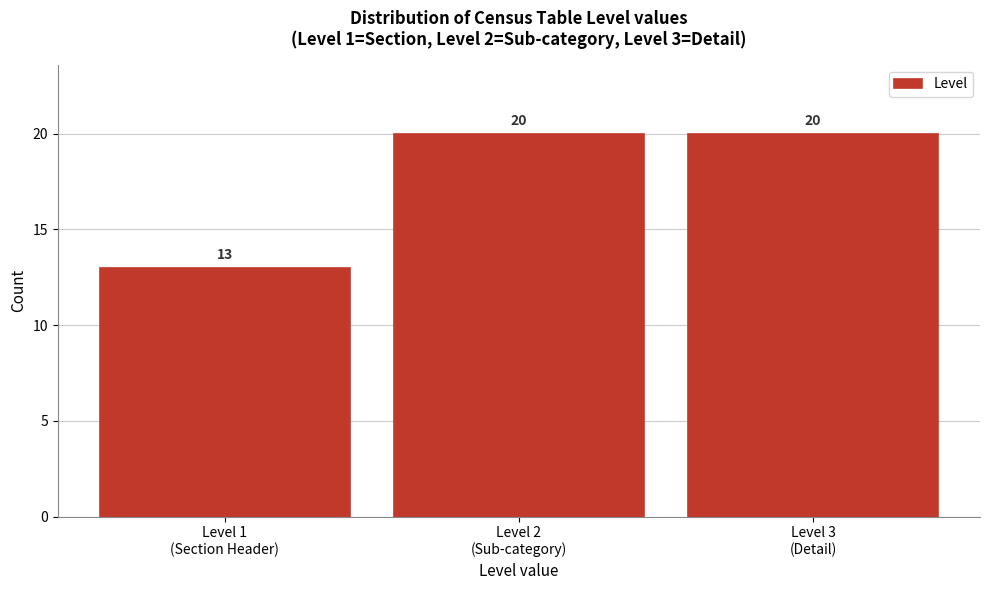

Reading right to left, list all the values displayed in this chart.

20	20	13